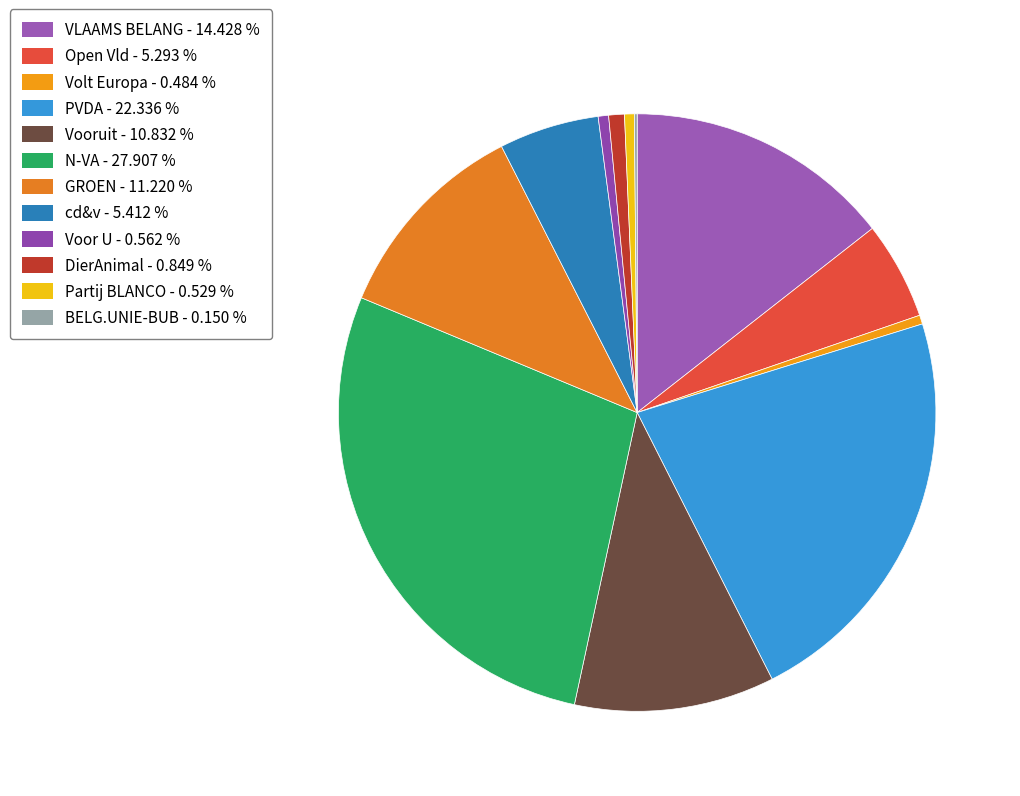

To the nearest percent, what is the difference between the N-VA and Voor U slice percentages?

27%